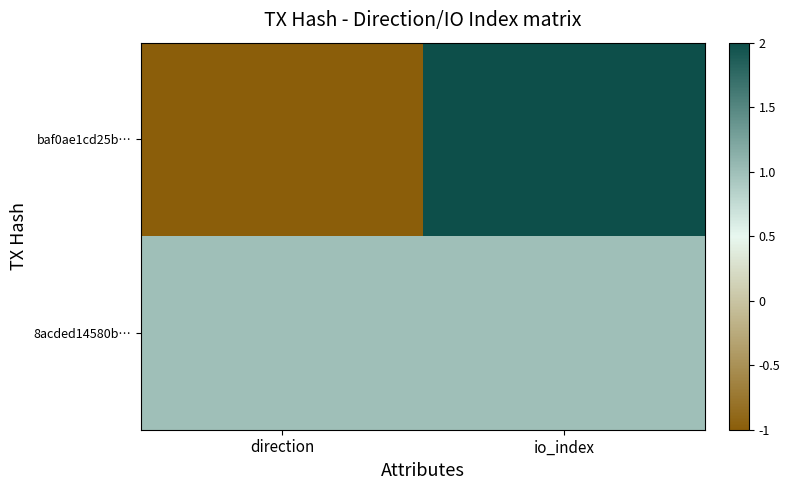

What is the smallest value displayed?

-1